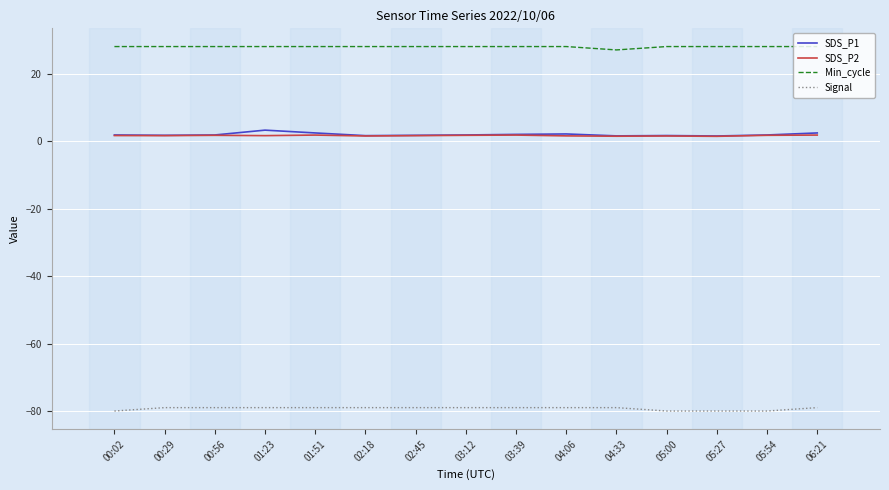

What is the difference between the highest and lowest values at 04:06?

107.0